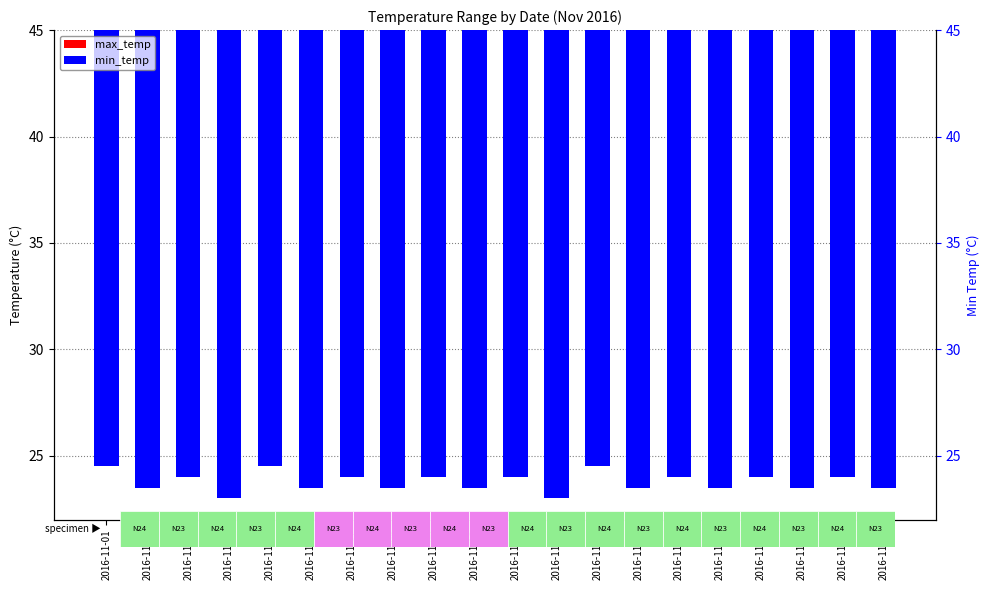

What is the approximate value of max_temp at 2016-11-20?

13.8